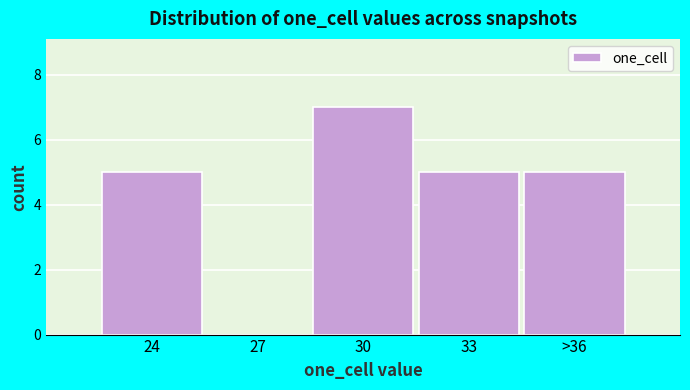

Reading left to right, extract all data points from this chart.

24=5	27=0	30=7	33=5	>36=5